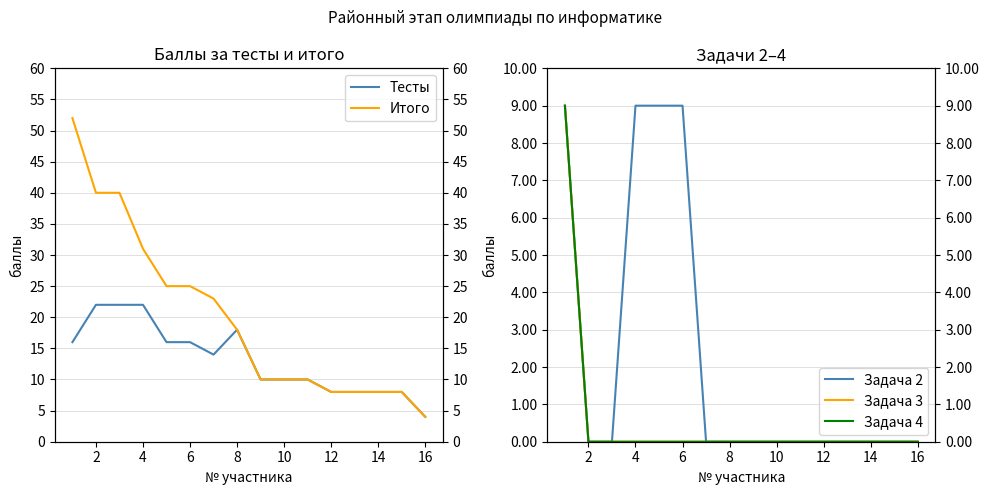

What is the highest value of the Тесты series?

22